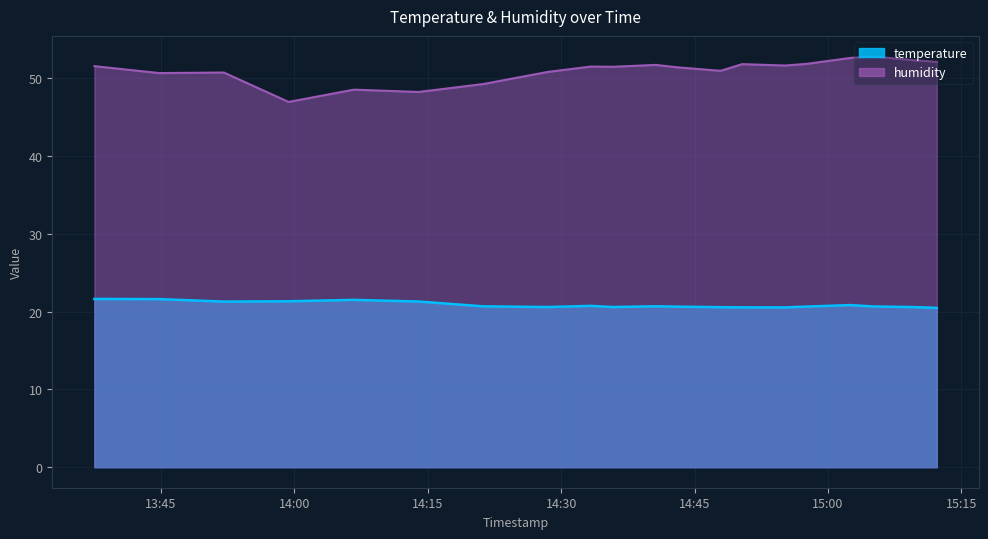

How many lines are shown in the chart?

2